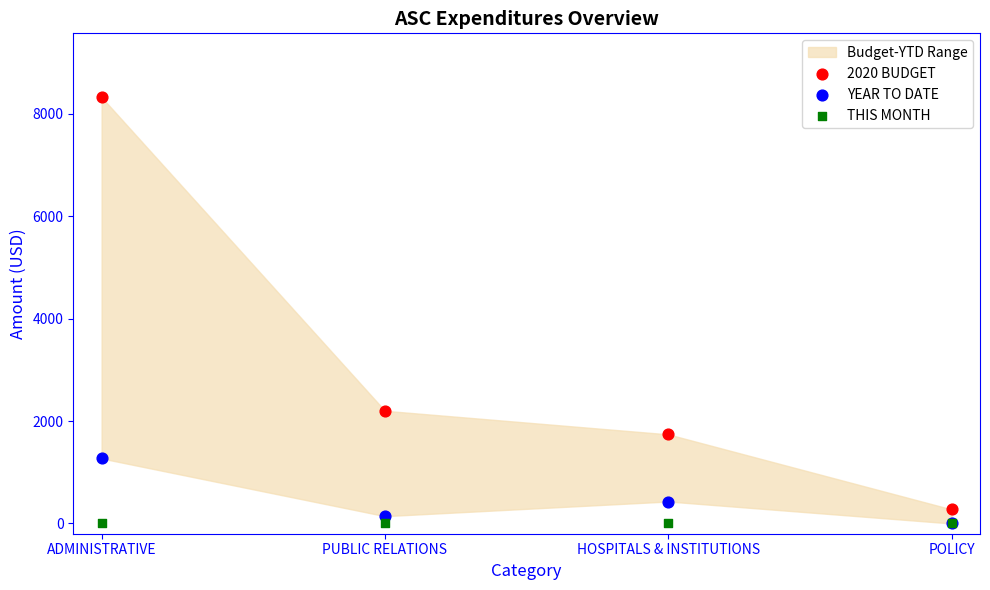

In the YEAR TO DATE series, what Y value is closest to 634?

429.0